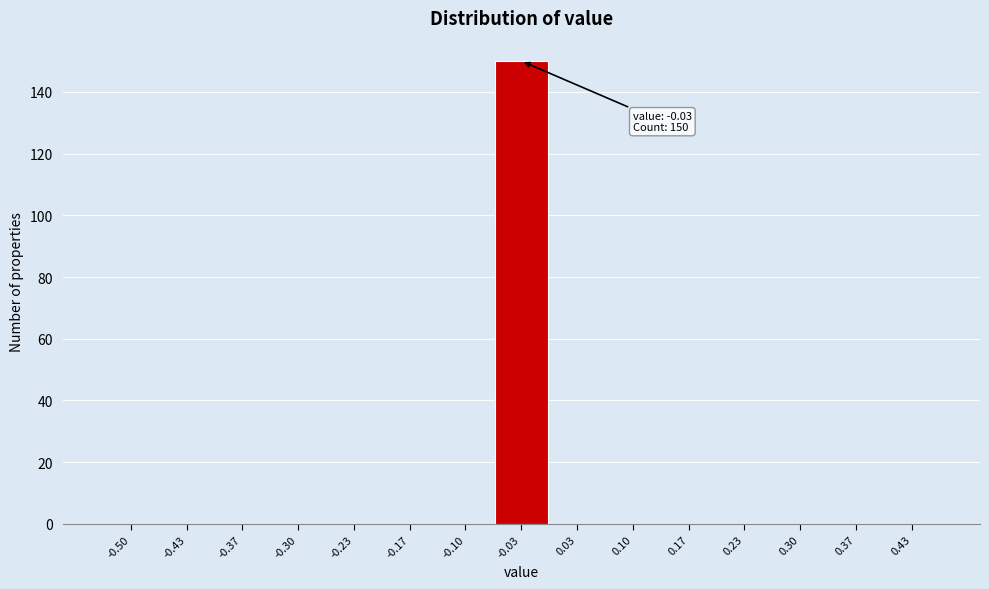

Reading left to right, list all the values displayed in this chart.

-0.50=0	-0.43=0	-0.37=0	-0.30=0	-0.23=0	-0.17=0	-0.10=0	-0.03=150	0.03=0	0.10=0	0.17=0	0.23=0	0.30=0	0.37=0	0.43=0